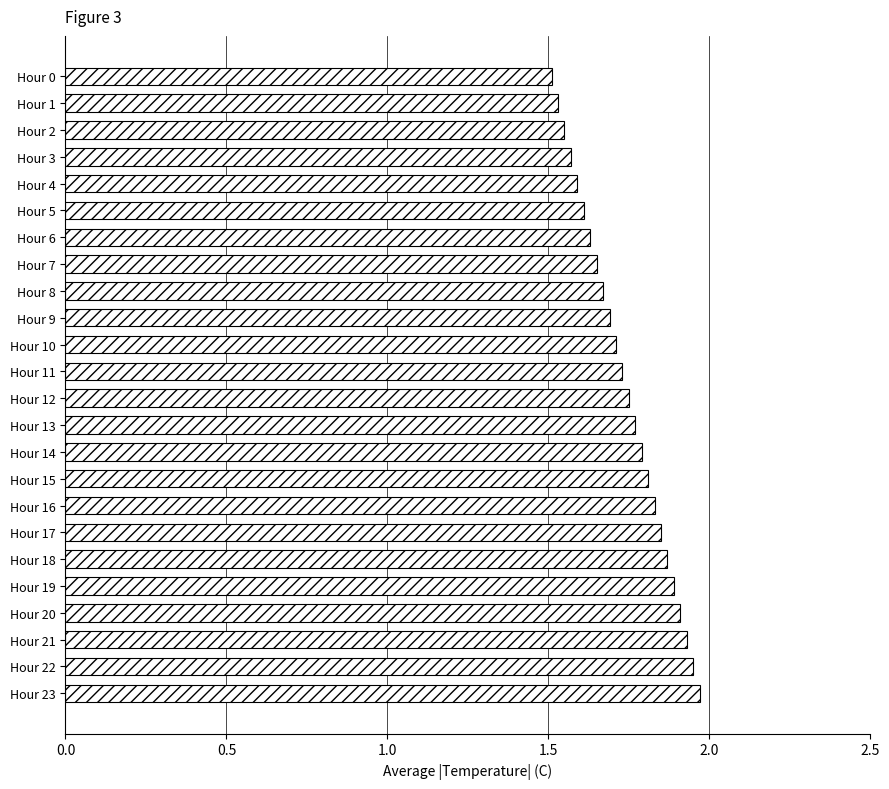

What is the sum of all values?

41.8